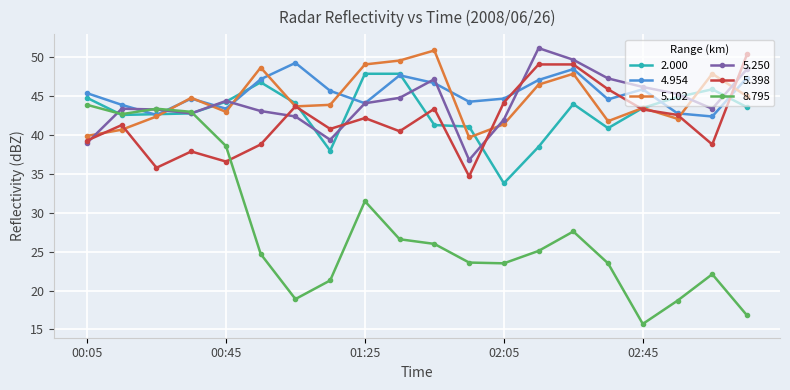

What is the value of the 2.000 point at the 12th from the left?

41.1